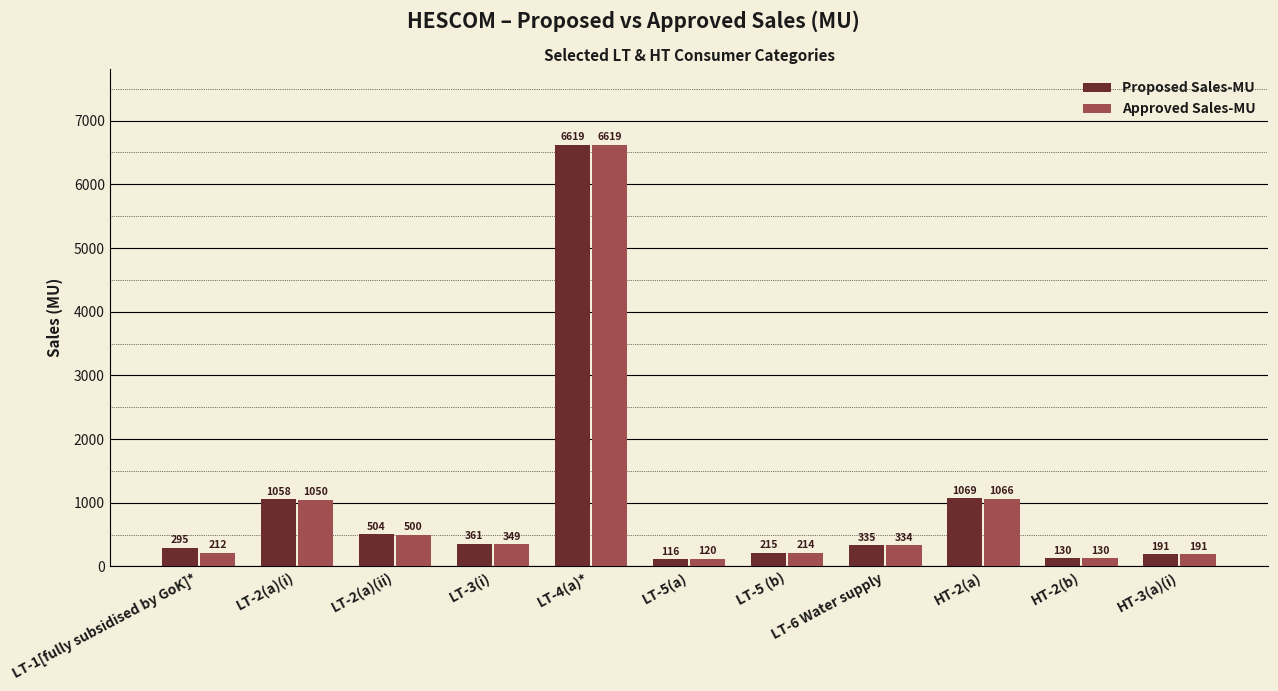

List the labels in order of Approved Sales-MU value, smallest first.

LT-5(a), HT-2(b), HT-3(a)(i), LT-1[fully subsidised by GoK]*, LT-5 (b), LT-6 Water supply, LT-3(i), LT-2(a)(ii), LT-2(a)(i), HT-2(a), LT-4(a)*